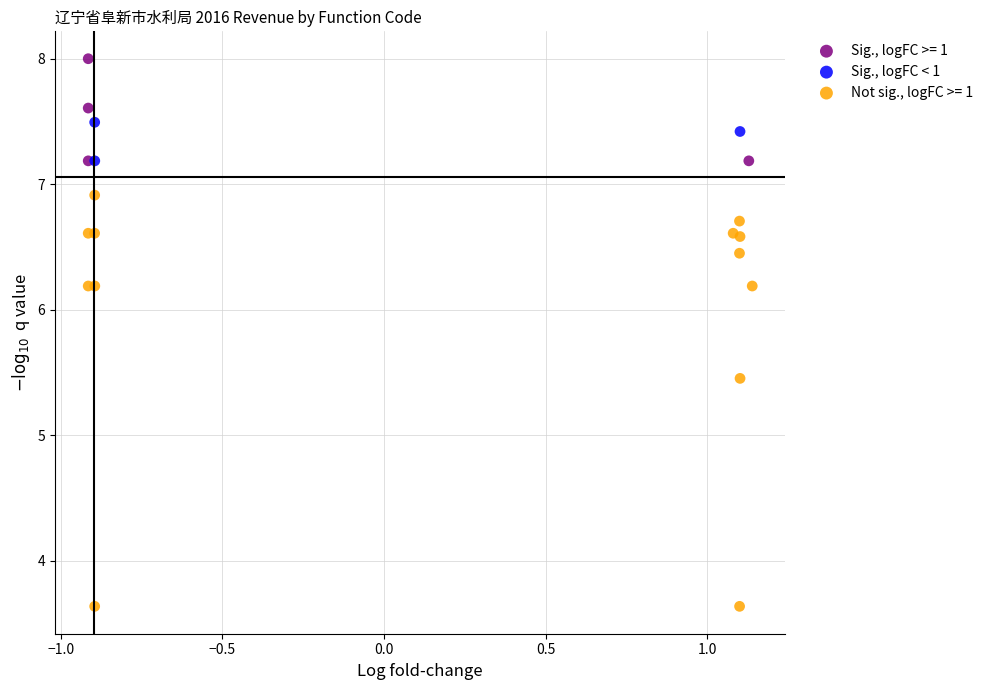

Which series contains the highest Y value?

Sig., logFC >= 1